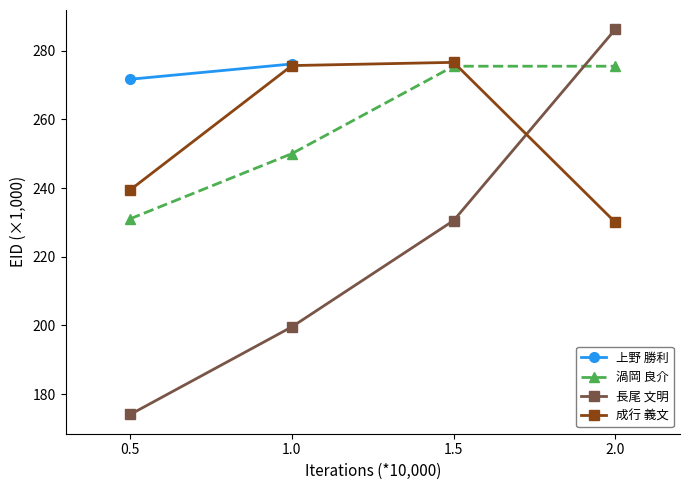

Which category has the lowest value across all series?

0.5